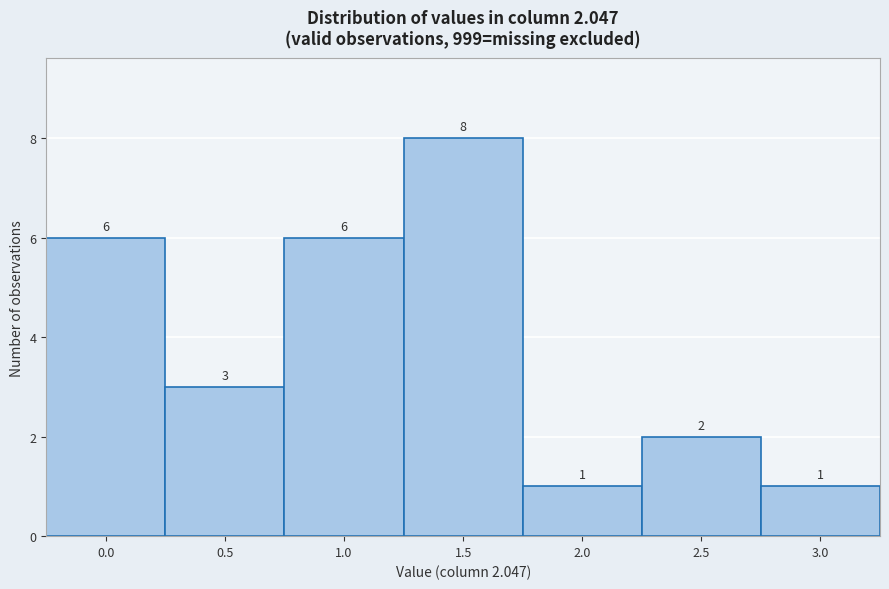

Reading right to left, transcribe all the data shown in this chart.

3.0=1	2.5=2	2.0=1	1.5=8	1.0=6	0.5=3	0.0=6